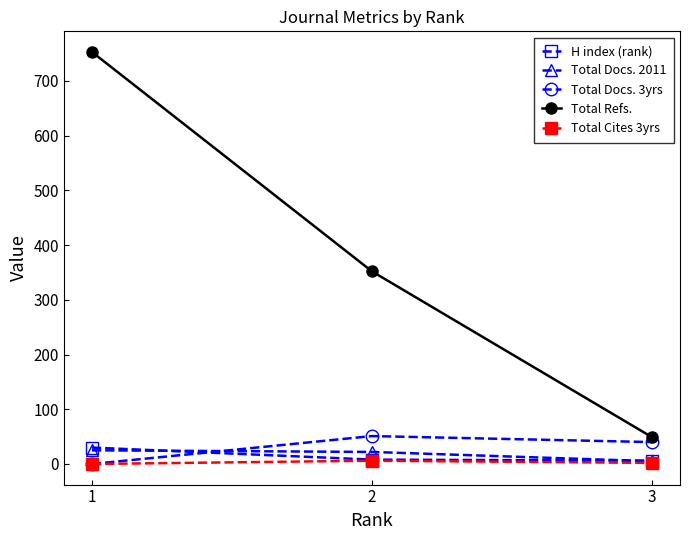

What is the greatest value displayed?

753